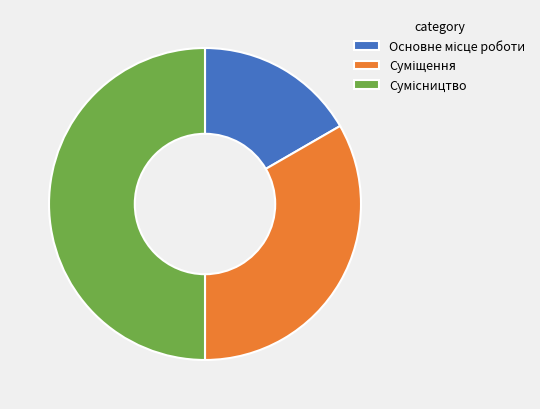

Count the number of slices in the pie.

3